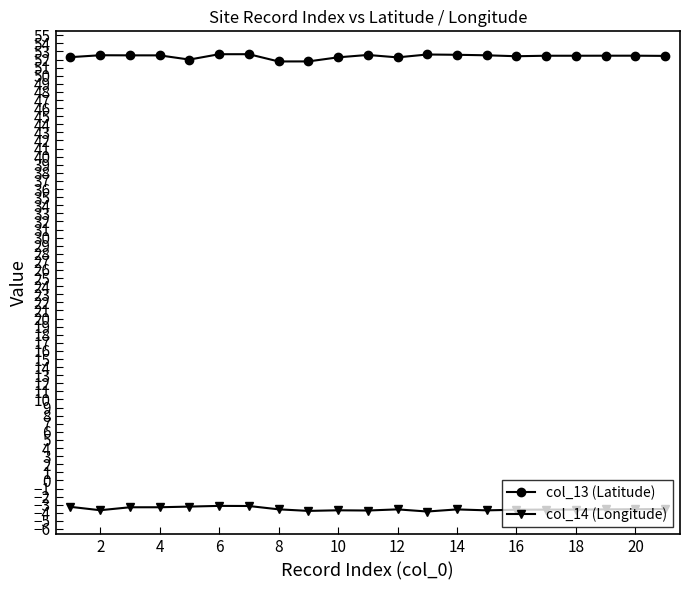

What is the average value of the col_13 (Latitude) series?

52.4